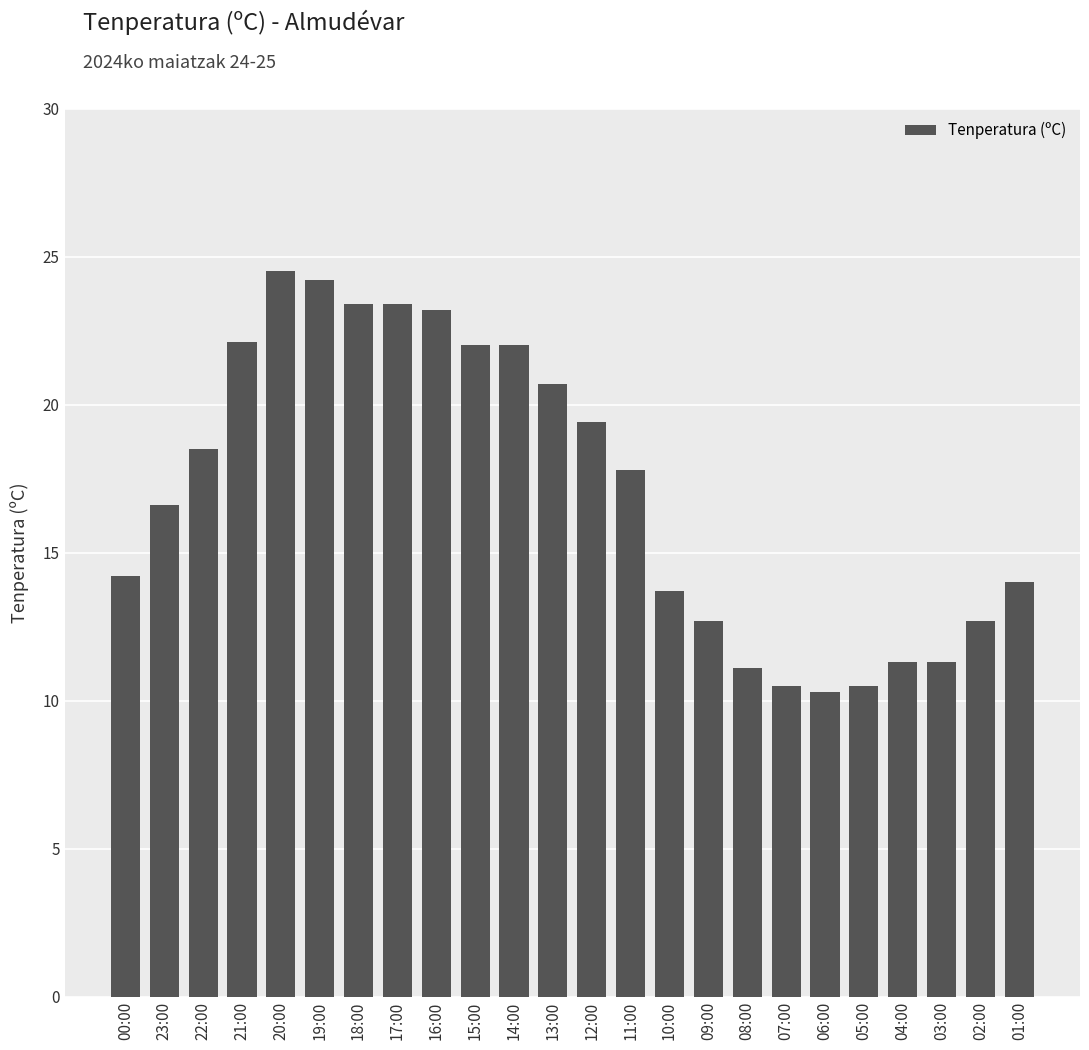

What is the minimum value shown in the chart?

10.3